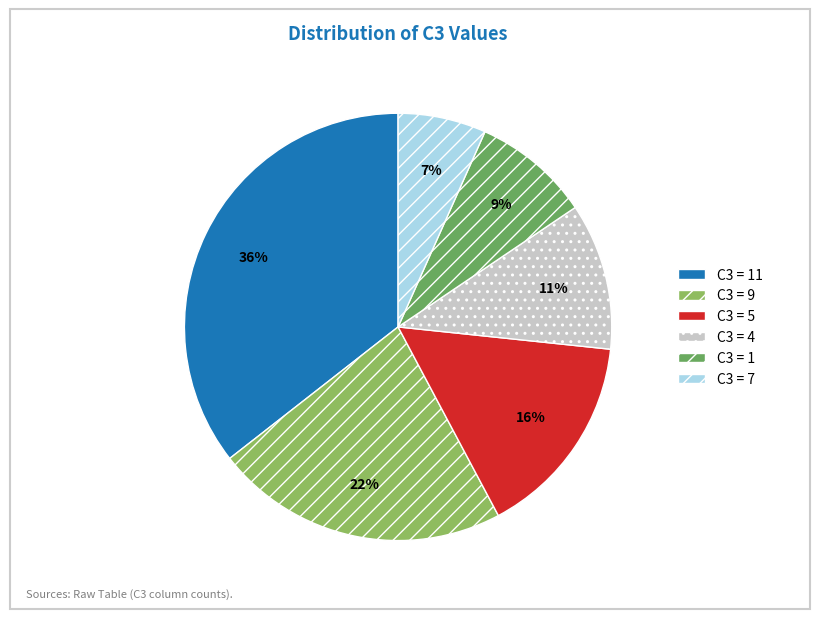

To the nearest percent, what is the difference between the largest and smallest slice percentages?

29%